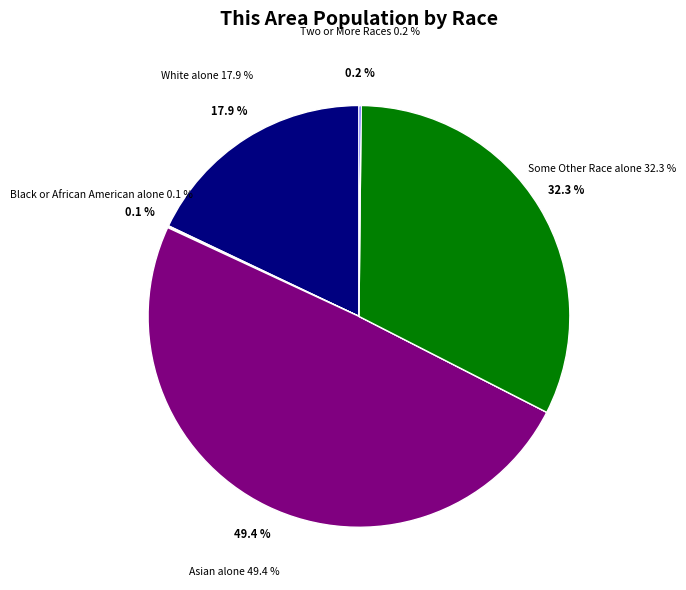

True or false: Two or More Races accounts for 1% of the total.

False